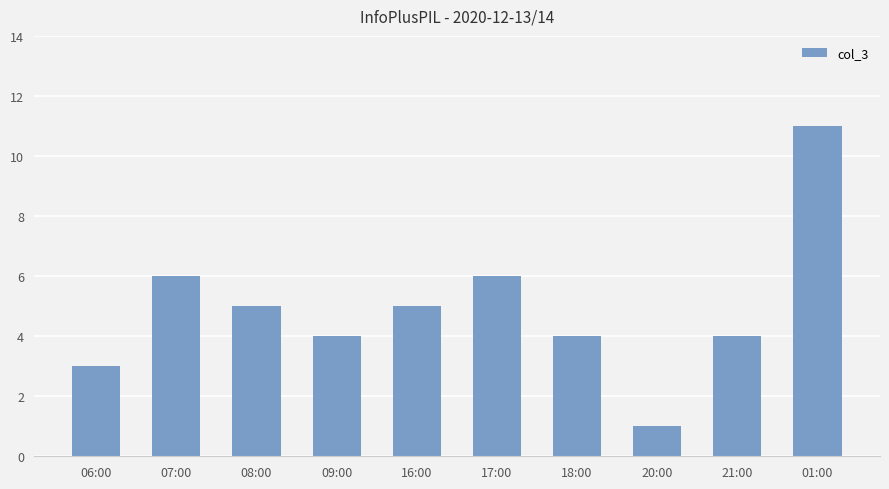

What is the minimum value shown in the chart?

1